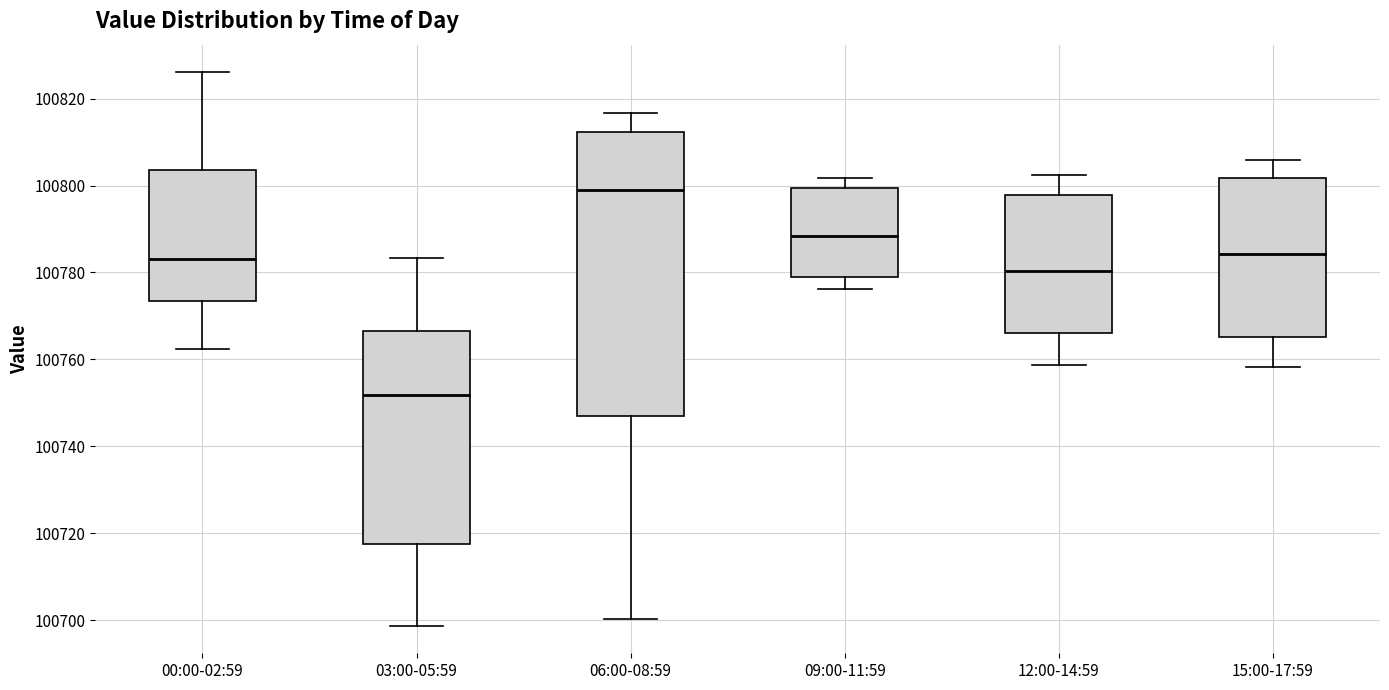

Which box is the tallest, from its lower edge to its upper edge?

06:00-08:59